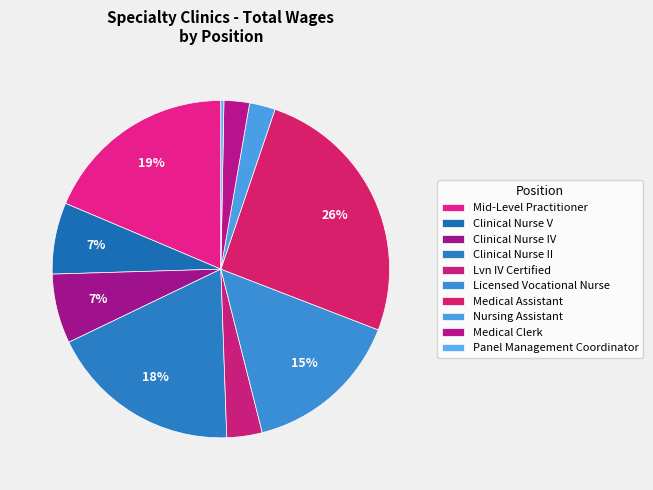

To the nearest percent, what is the combined percentage of Medical Clerk and Nursing Assistant?

5%